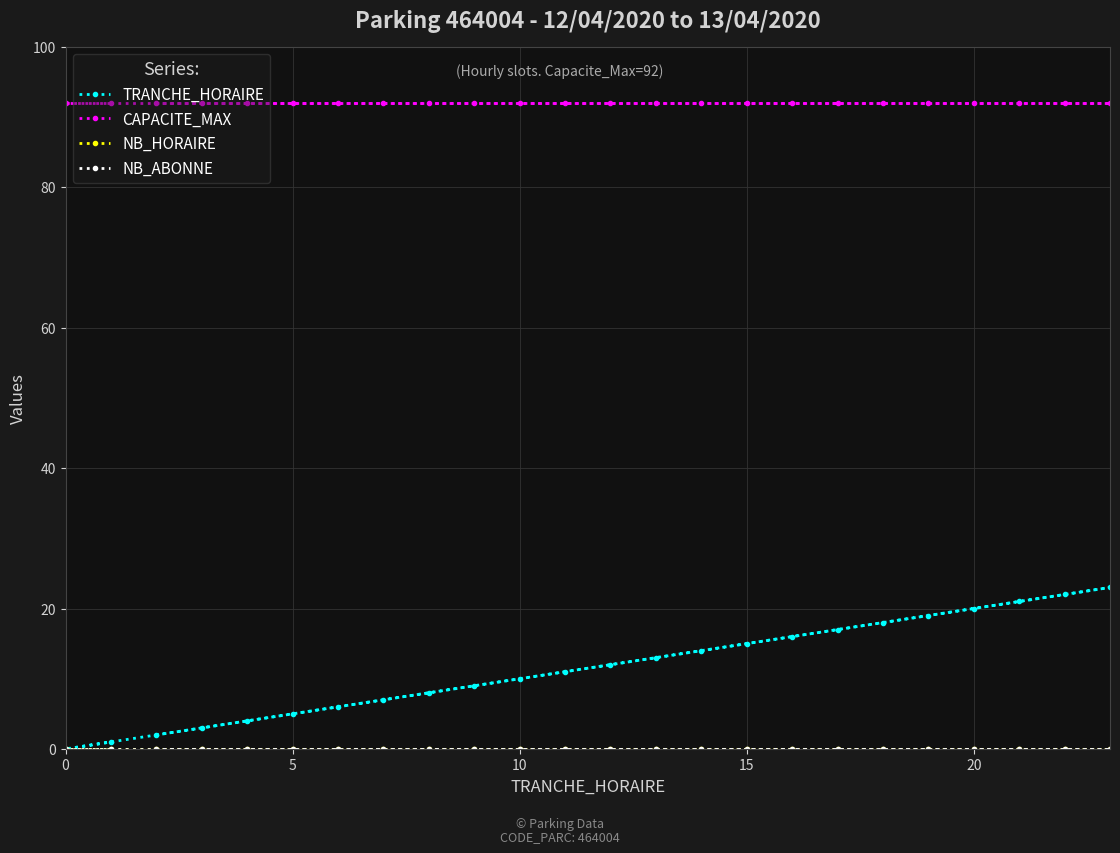

Is the value of TRANCHE_HORAIRE at 10 greater than the value of NB_HORAIRE at 10?

Yes